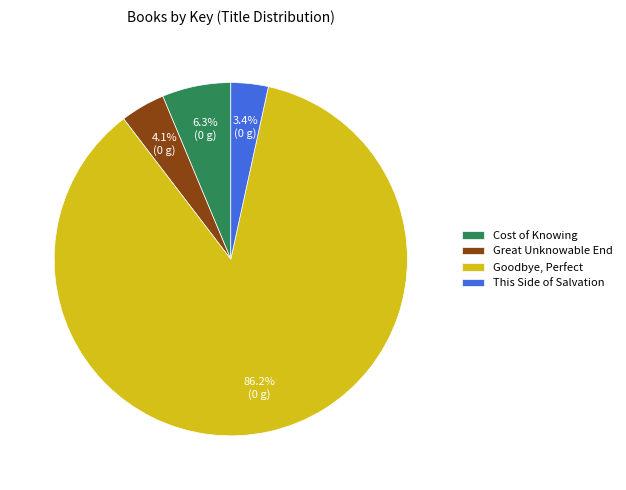

What is the smallest slice in the pie chart?

This Side of Salvation